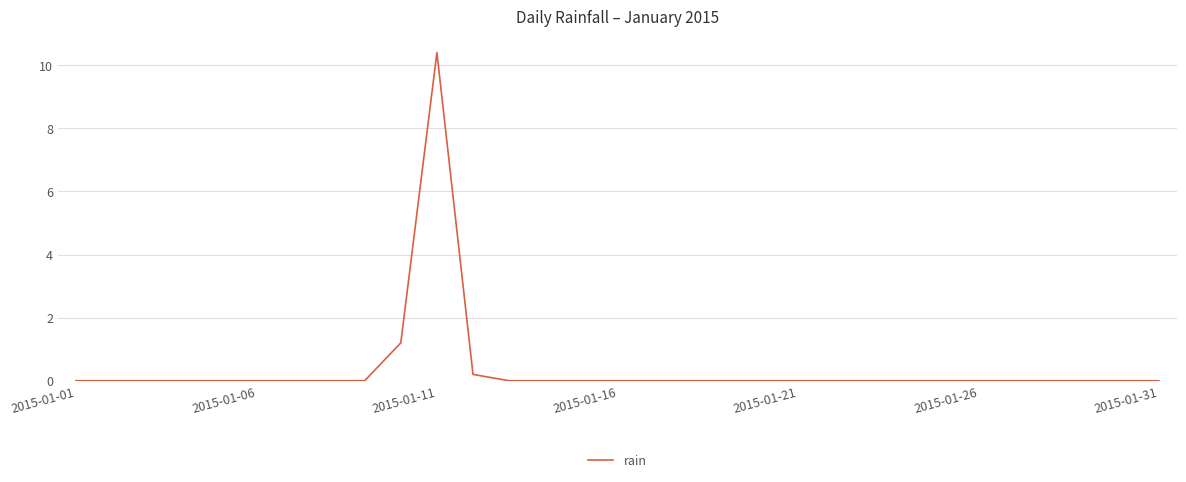

What is the maximum value shown in the chart?

10.4